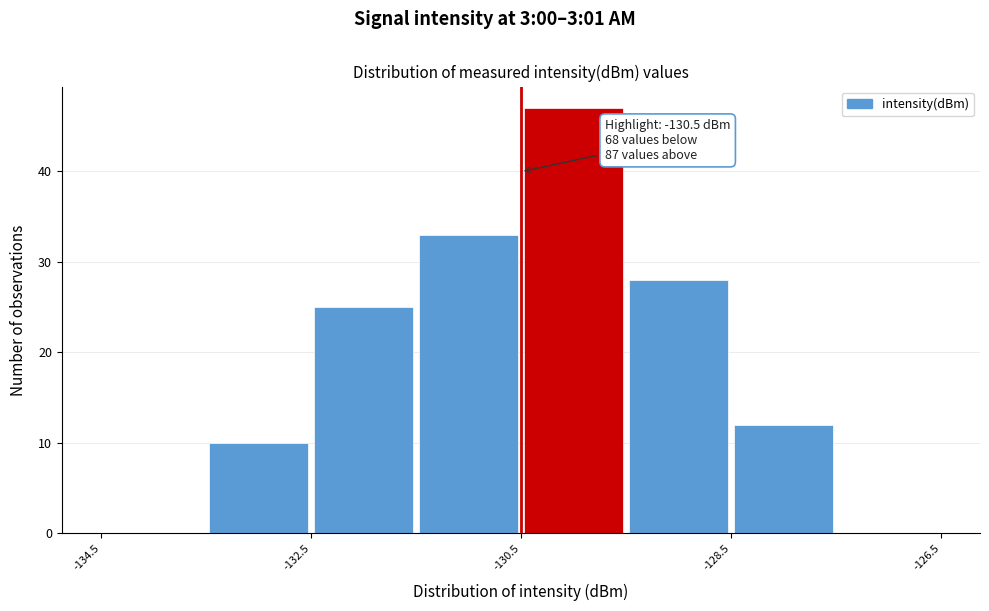

Which range on the x-axis has the tallest bar?

-130.5 to -129.5